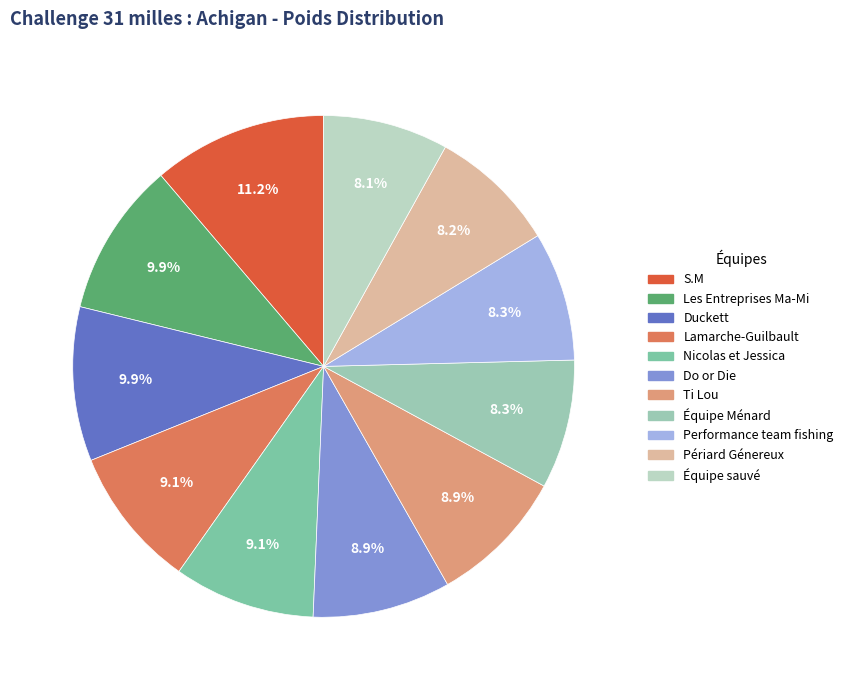

True or false: Équipe Ménard accounts for 1% of the total.

False